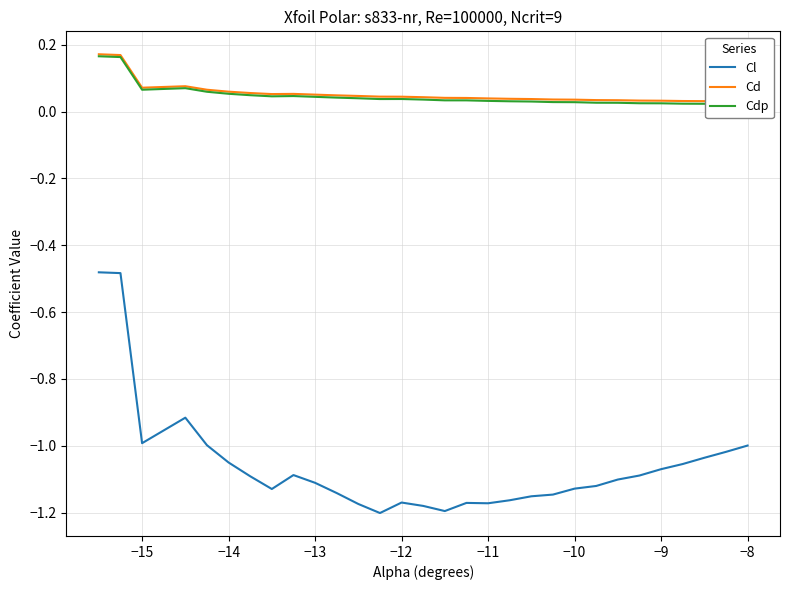

Reading left to right, what are all the values shown in this chart?

Cl: -0.5	-0.5	-1.0	-0.9	-1.0	-1.0	-1.1	-1.1	-1.1	-1.1	-1.1	-1.2	-1.2	-1.2	-1.2	-1.2	-1.2	-1.2	-1.2	-1.2	-1.1	-1.1	-1.1	-1.1	-1.1	-1.1	-1.1	-1.0	-1.0	-1.0
Cd: 0.2	0.2	0.1	0.1	0.1	0.1	0.1	0.1	0.1	0.1	0.0	0.0	0.0	0.0	0.0	0.0	0.0	0.0	0.0	0.0	0.0	0.0	0.0	0.0	0.0	0.0	0.0	0.0	0.0	0.0
Cdp: 0.2	0.2	0.1	0.1	0.1	0.1	0.0	0.0	0.0	0.0	0.0	0.0	0.0	0.0	0.0	0.0	0.0	0.0	0.0	0.0	0.0	0.0	0.0	0.0	0.0	0.0	0.0	0.0	0.0	0.0